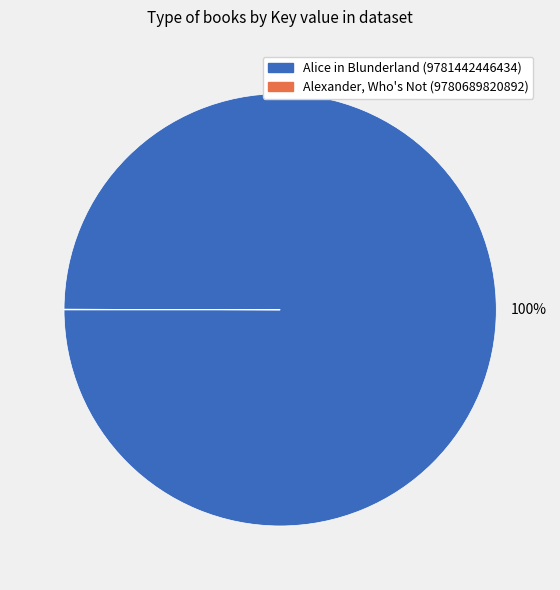

To the nearest percent, what is the average slice percentage?

50%